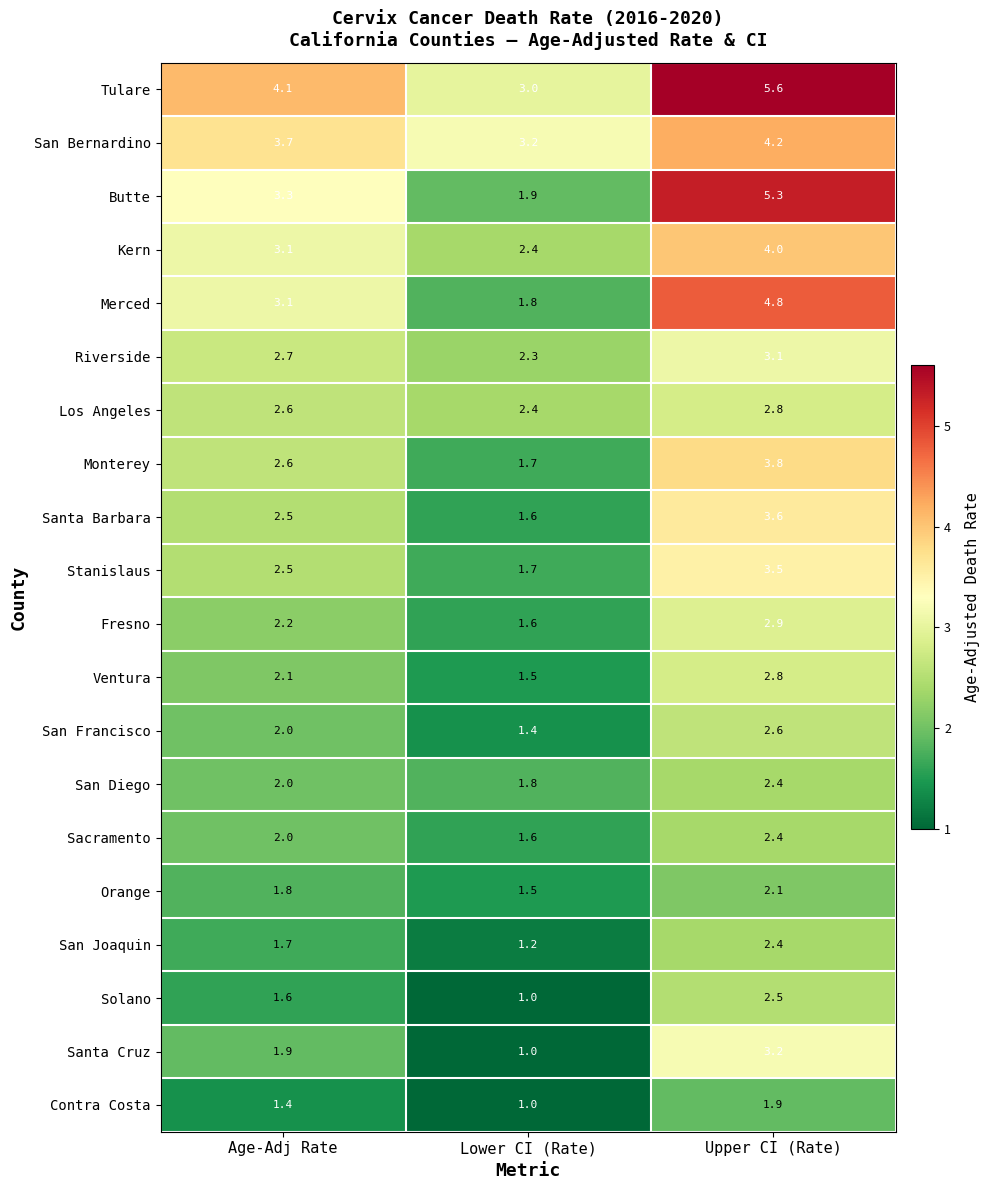

Which label corresponds to the smallest value in the chart?

Lower CI (Rate)